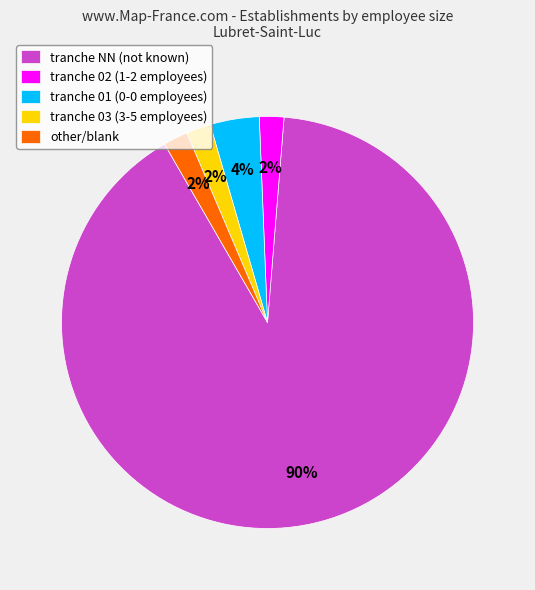

Approximately how many times larger is the value at tranche 02 (1-2 employees) compared to tranche 03 (3-5 employees)?

1.0